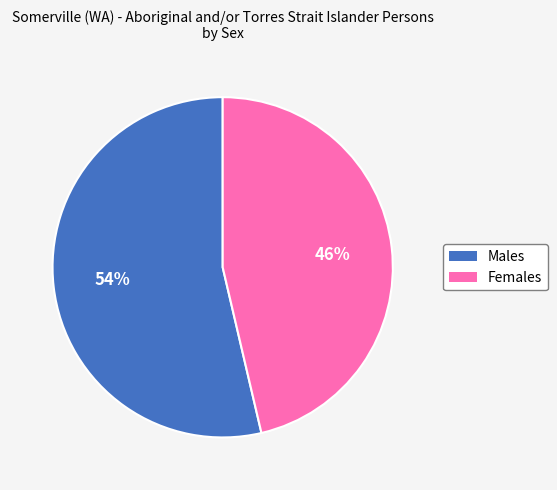

Which category has the smallest portion of the pie?

Females